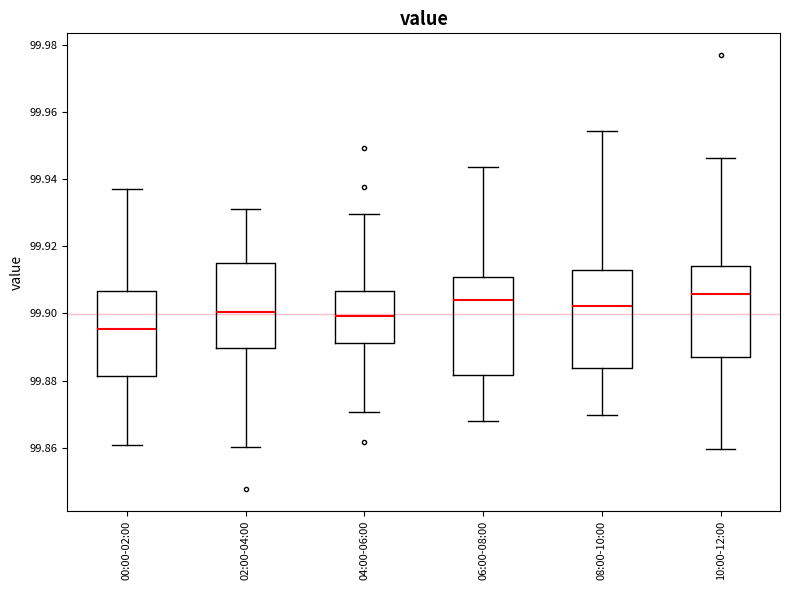

Reading left to right, transcribe this box plot: for each box, give where its median line is, the range the box spans, and where its two whiskers end, as read against the y-axis. The values are not printed on the chart, so give them approximately, as read against the axis.

00:00-02:00: median 99.896, box 99.882 to 99.906, whiskers 99.860 to 99.938
02:00-04:00: median 99.900, box 99.890 to 99.916, whiskers 99.860 to 99.932
04:00-06:00: median 99.900, box 99.892 to 99.906, whiskers 99.870 to 99.930
06:00-08:00: median 99.904, box 99.882 to 99.910, whiskers 99.868 to 99.944
08:00-10:00: median 99.902, box 99.884 to 99.912, whiskers 99.870 to 99.954
10:00-12:00: median 99.906, box 99.886 to 99.914, whiskers 99.860 to 99.946